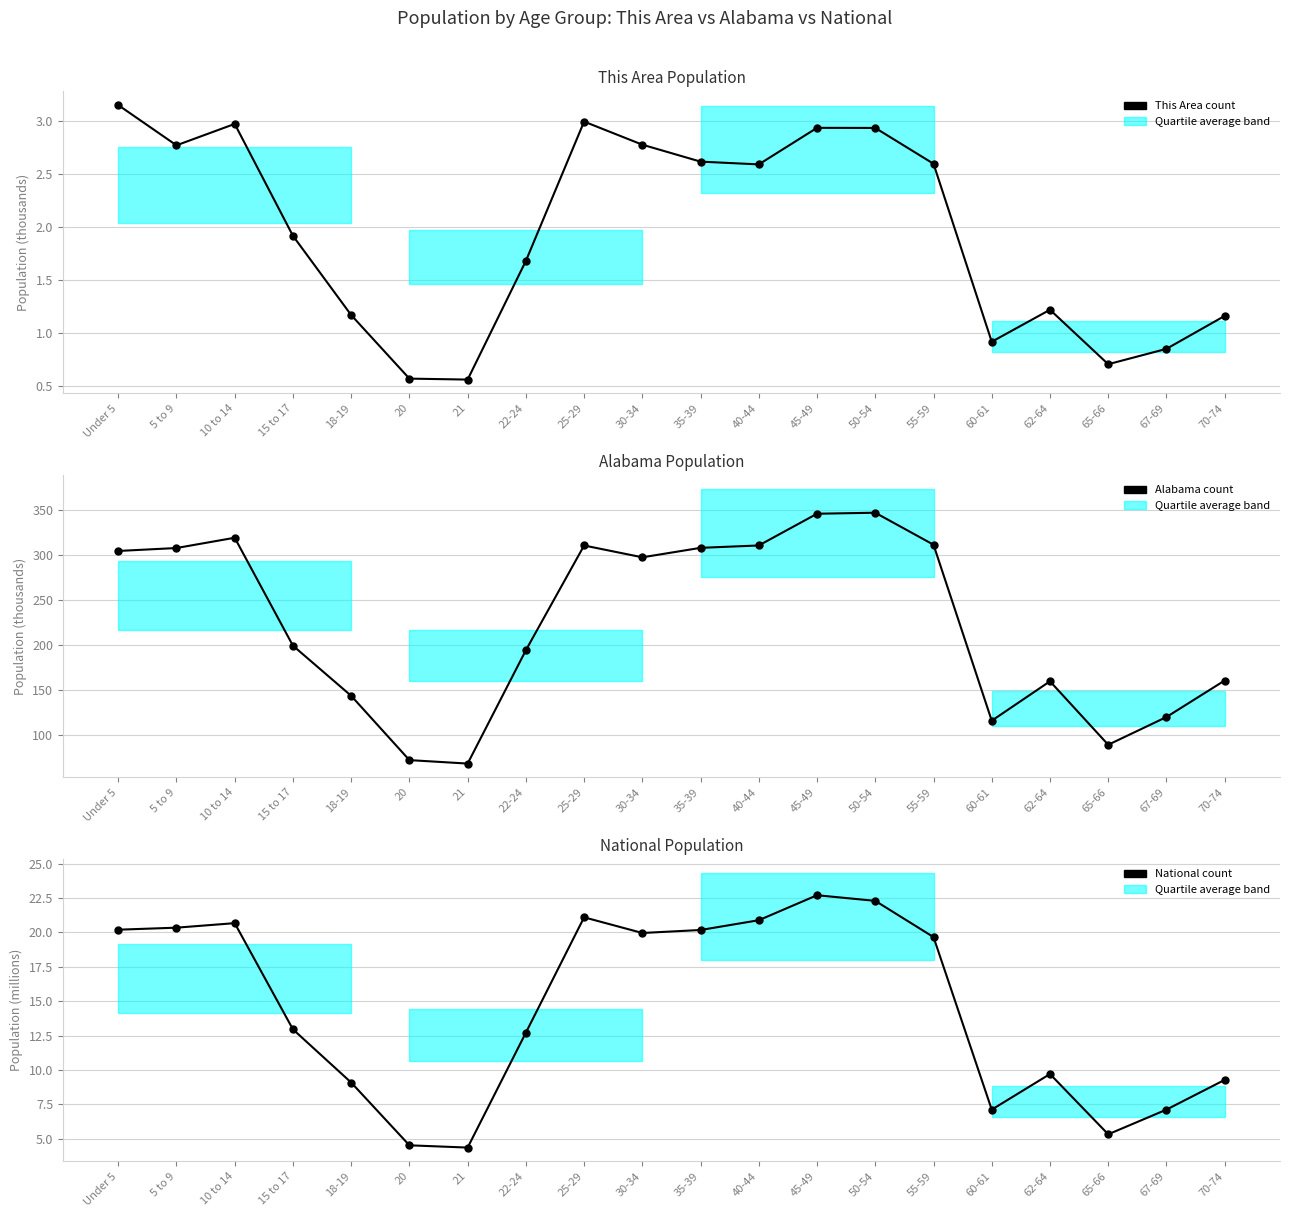

Is this an area chart (filled region under the line)?

No